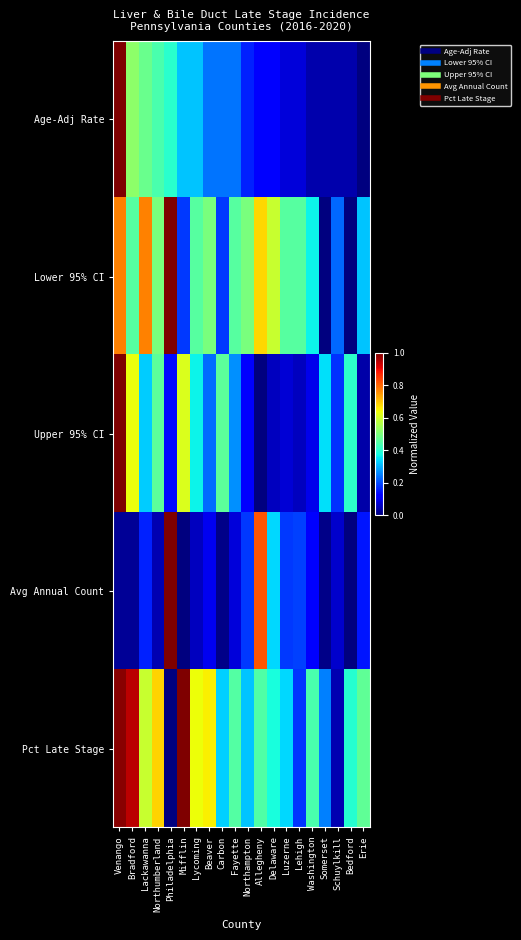

Reading right to left, extract all data points from this chart.

Age-Adj Rate: Erie=0.0	Bedford=0.0	Schuylkill=0.0	Somerset=0.0	Washington=0.0	Lehigh=0.1	Luzerne=0.1	Delaware=0.1	Allegheny=0.1	Northampton=0.2	Fayette=0.2	Carbon=0.2	Beaver=0.2	Lycoming=0.3	Mifflin=0.3	Philadelphia=0.4	Northumberland=0.4	Lackawanna=0.5	Bradford=0.5	Venango=1.0
Lower 95% CI: Erie=0.3	Bedford=0.0	Schuylkill=0.2	Somerset=0.0	Washington=0.4	Lehigh=0.5	Luzerne=0.5	Delaware=0.6	Allegheny=0.7	Northampton=0.5	Fayette=0.5	Carbon=0.2	Beaver=0.5	Lycoming=0.5	Mifflin=0.2	Philadelphia=1.0	Northumberland=0.5	Lackawanna=0.8	Bradford=0.5	Venango=0.8
Upper 95% CI: Erie=0.0	Bedford=0.4	Schuylkill=0.2	Somerset=0.3	Washington=0.1	Lehigh=0.1	Luzerne=0.1	Delaware=0.1	Allegheny=0.0	Northampton=0.1	Fayette=0.3	Carbon=0.5	Beaver=0.2	Lycoming=0.4	Mifflin=0.6	Philadelphia=0.1	Northumberland=0.5	Lackawanna=0.3	Bradford=0.6	Venango=1.0
Avg Annual Count: Erie=0.1	Bedford=0.0	Schuylkill=0.1	Somerset=0.0	Washington=0.1	Lehigh=0.2	Luzerne=0.2	Delaware=0.3	Allegheny=0.8	Northampton=0.2	Fayette=0.1	Carbon=0.0	Beaver=0.1	Lycoming=0.1	Mifflin=0.0	Philadelphia=1.0	Northumberland=0.0	Lackawanna=0.2	Bradford=0.0	Venango=0.0
Pct Late Stage: Erie=0.5	Bedford=0.4	Schuylkill=0.0	Somerset=0.3	Washington=0.4	Lehigh=0.2	Luzerne=0.3	Delaware=0.4	Allegheny=0.4	Northampton=0.3	Fayette=0.5	Carbon=0.3	Beaver=0.7	Lycoming=0.6	Mifflin=1.0	Philadelphia=0.0	Northumberland=0.7	Lackawanna=0.6	Bradford=0.9	Venango=1.0